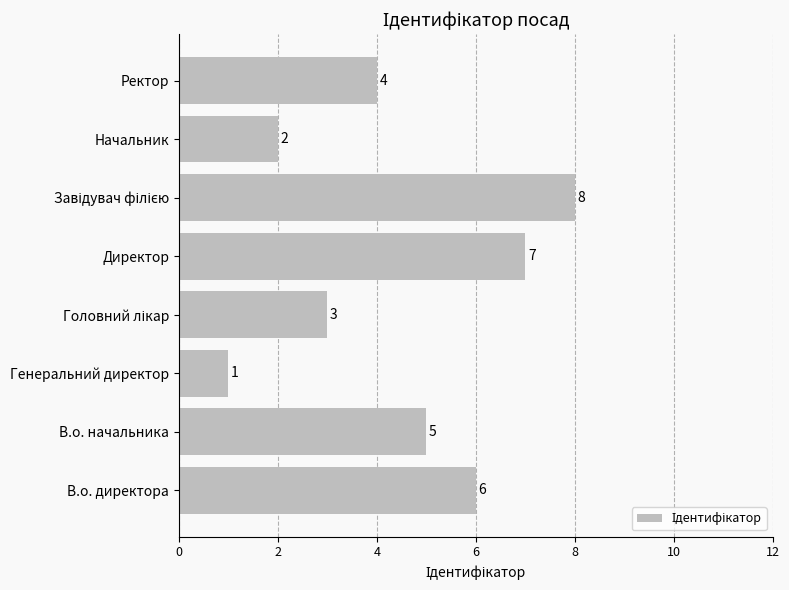

Is it true that the value at Директор is 7?

True